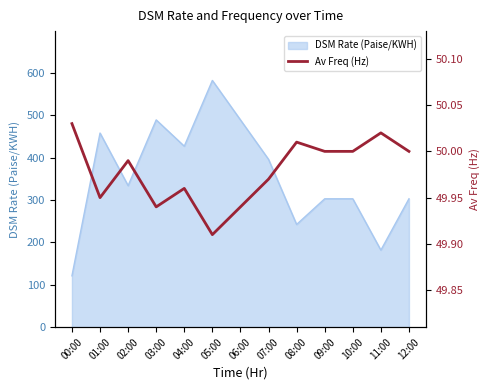

What is the value of the 4th point from the left?

49.9